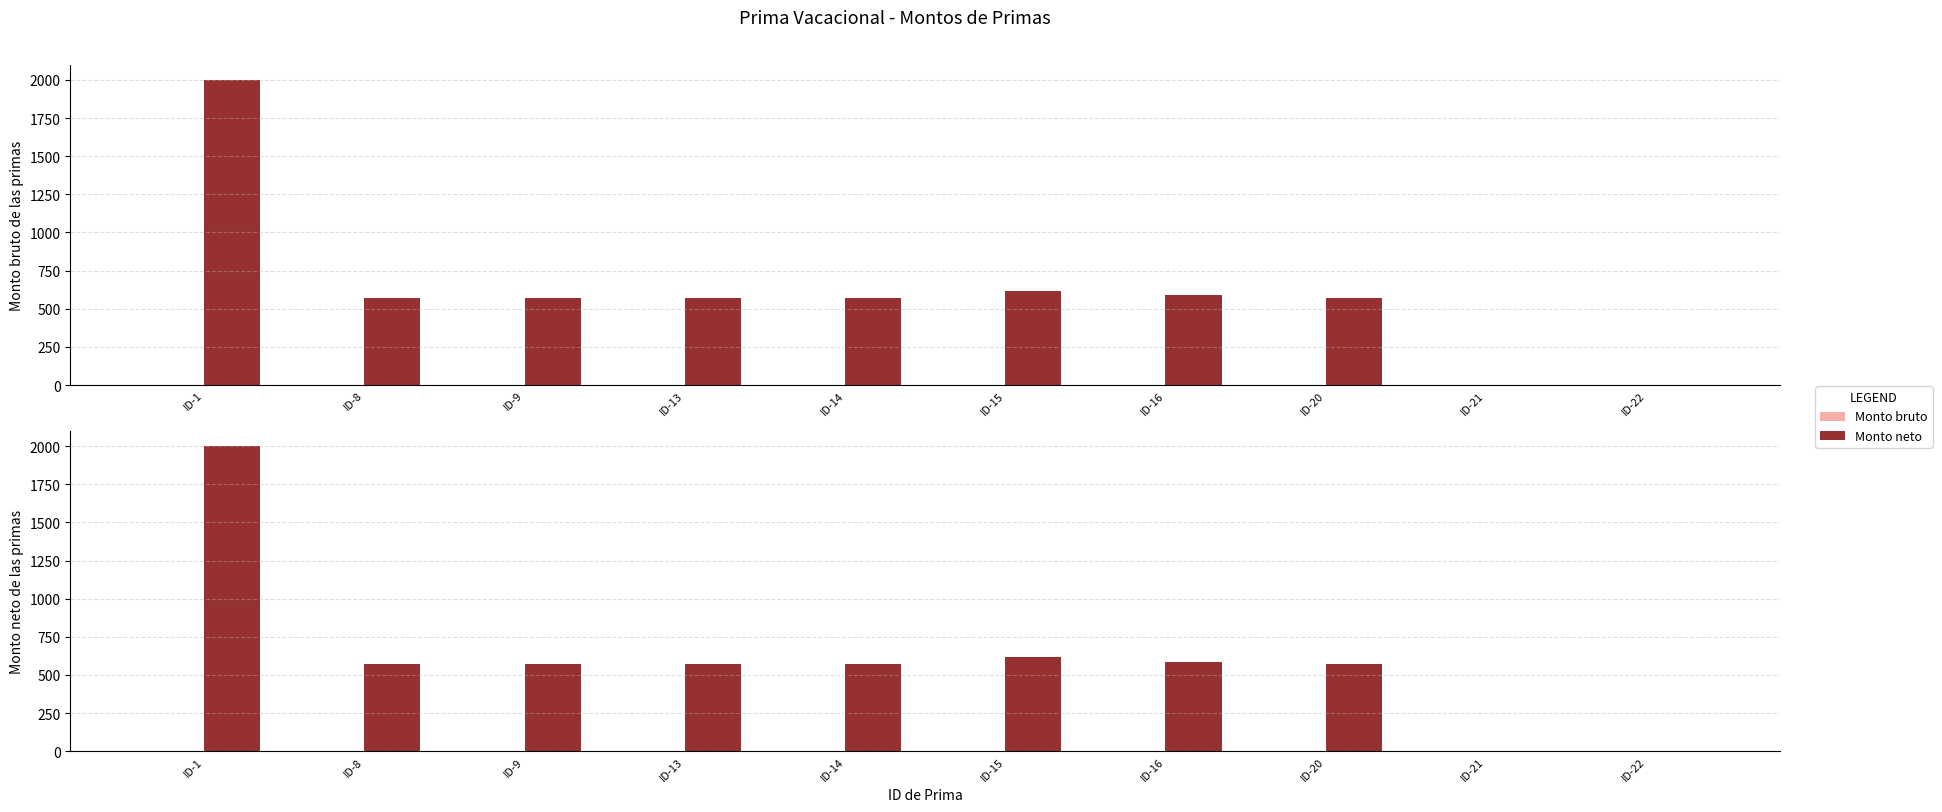

At which label does Monto neto reach its peak?

ID-1